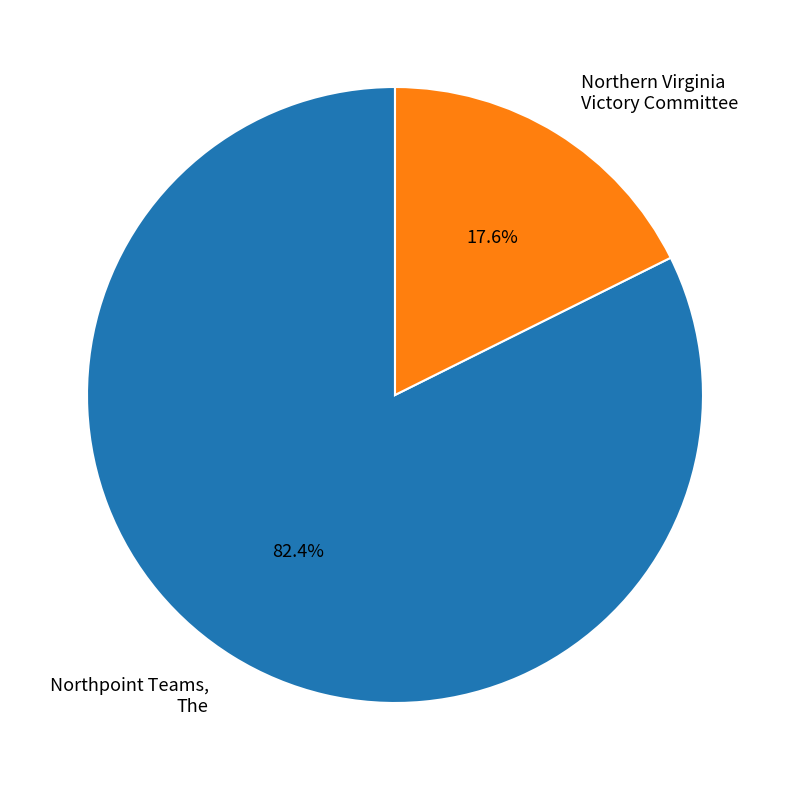

Rank the categories by value from highest to lowest.

Northpoint Teams, The, Northern Virginia Victory Committee